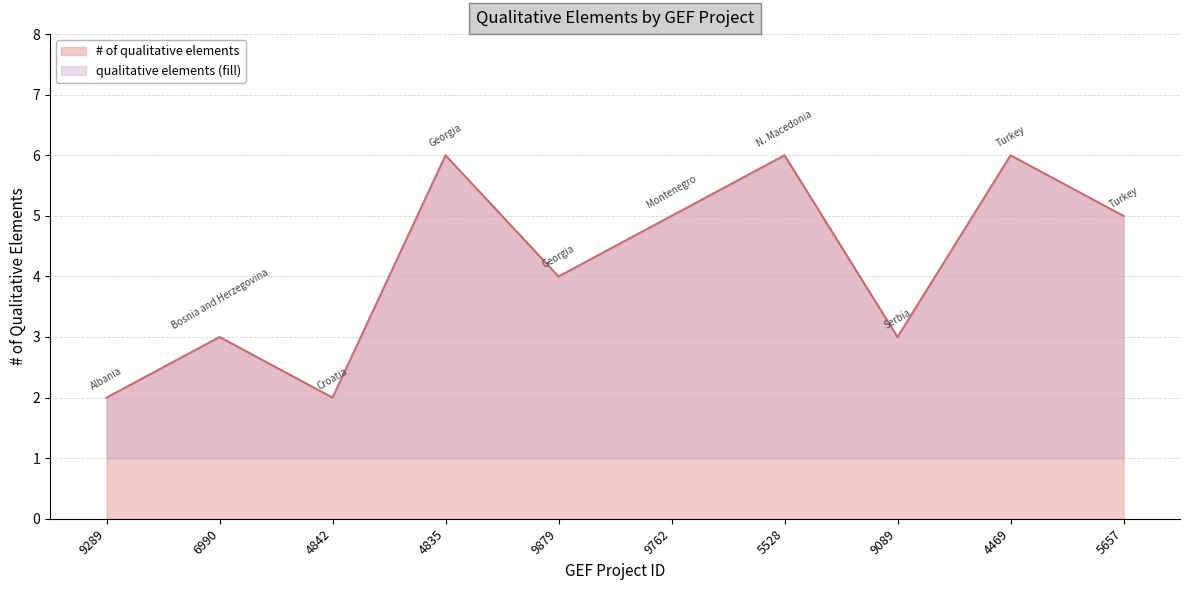

At which label does the data first exceed 5?

4835